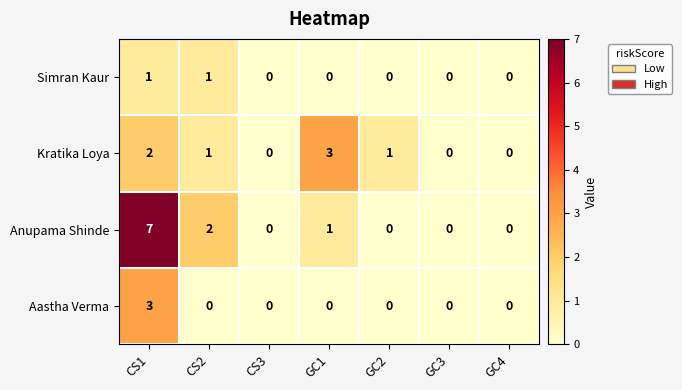

Reading right to left, list all the values displayed in this chart.

Simran Kaur: GC4=0	GC3=0	GC2=0	GC1=0	CS3=0	CS2=1	CS1=1
Kratika Loya: GC4=0	GC3=0	GC2=1	GC1=3	CS3=0	CS2=1	CS1=2
Anupama Shinde: GC4=0	GC3=0	GC2=0	GC1=1	CS3=0	CS2=2	CS1=7
Aastha Verma: GC4=0	GC3=0	GC2=0	GC1=0	CS3=0	CS2=0	CS1=3